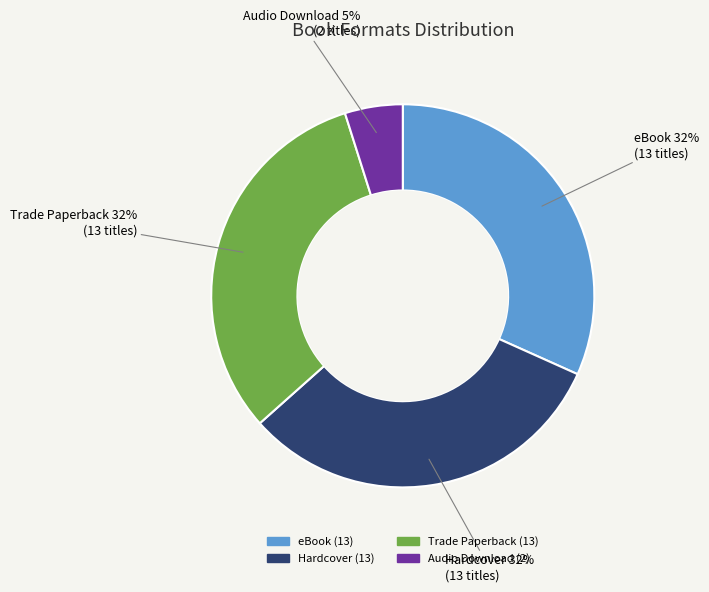

Does any single category account for the majority?

No